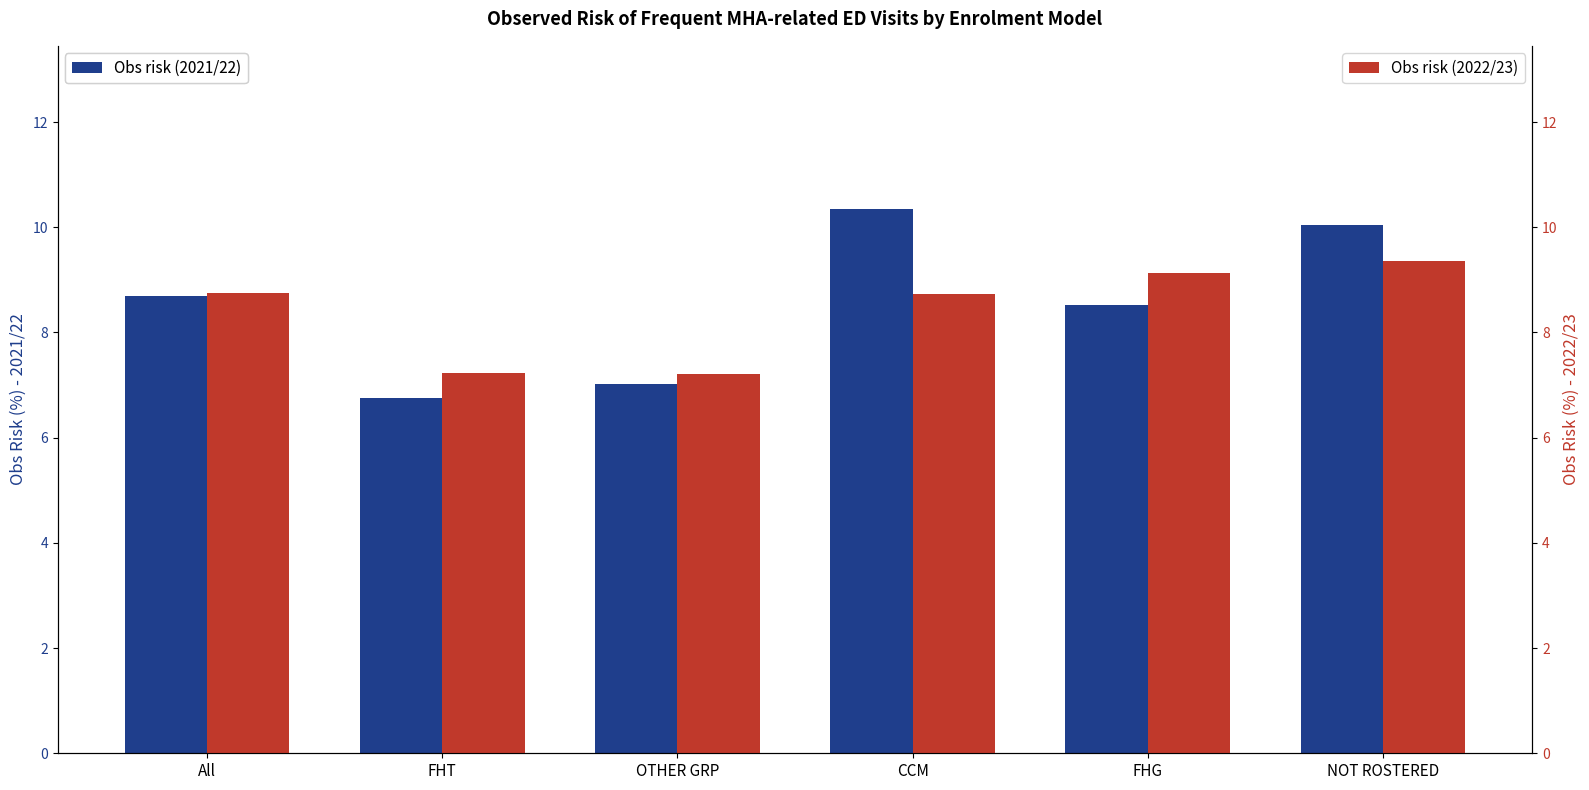

At which label does Obs risk (2022/23) reach its peak?

NOT ROSTERED